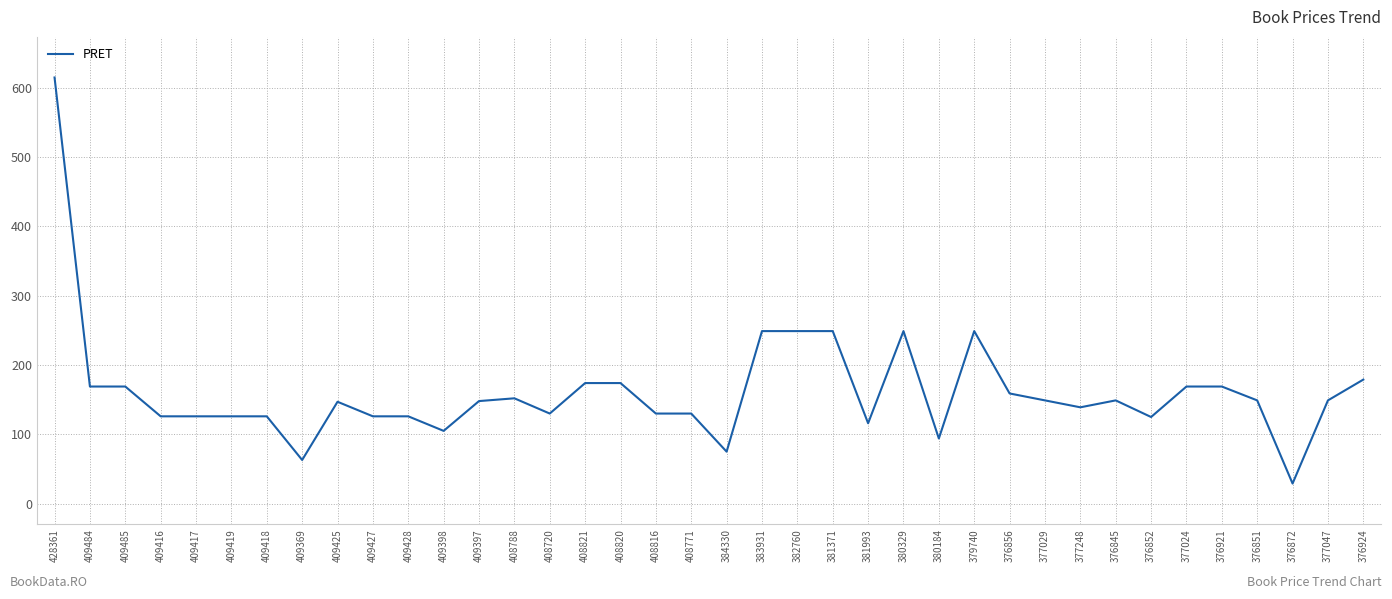

Does the chart have visible grid lines?

Yes